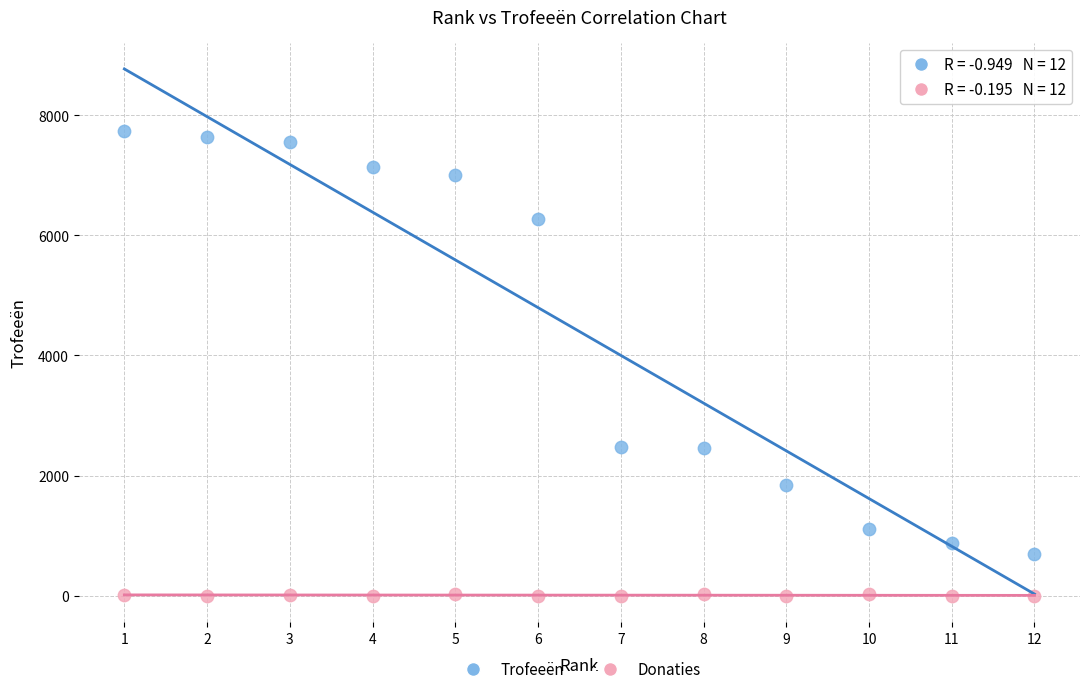

Which series contains the highest Y value?

Trofeeën